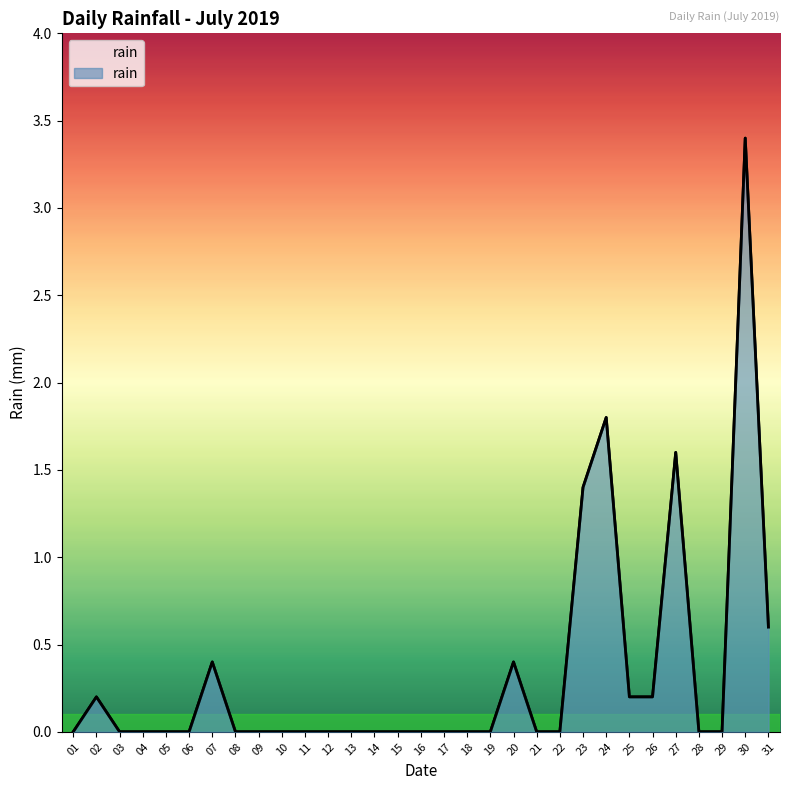

Rank the categories by value from highest to lowest.

30, 24, 27, 23, 31, 07, 20, 02, 25, 26, 01, 03, 04, 05, 06, 08, 09, 10, 11, 12, 13, 14, 15, 16, 17, 18, 19, 21, 22, 28, 29